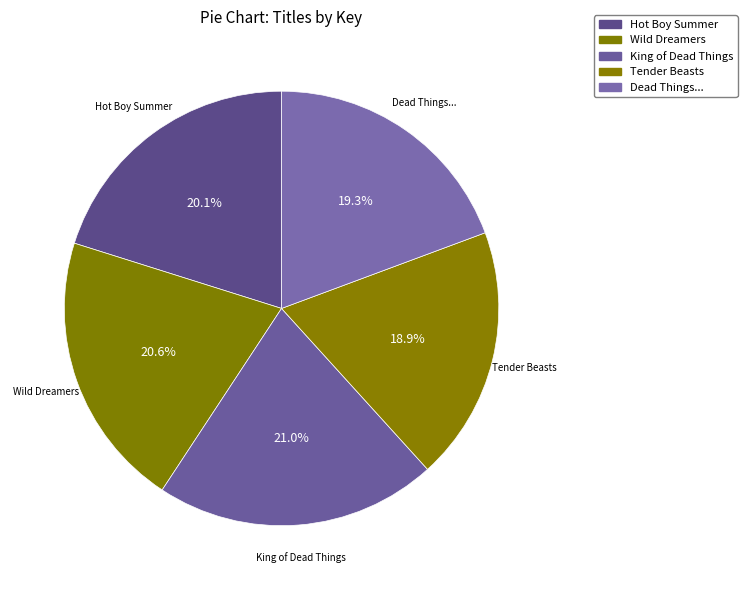

What is the total percentage of King of Dead Things and Tender Beasts?

39.9%